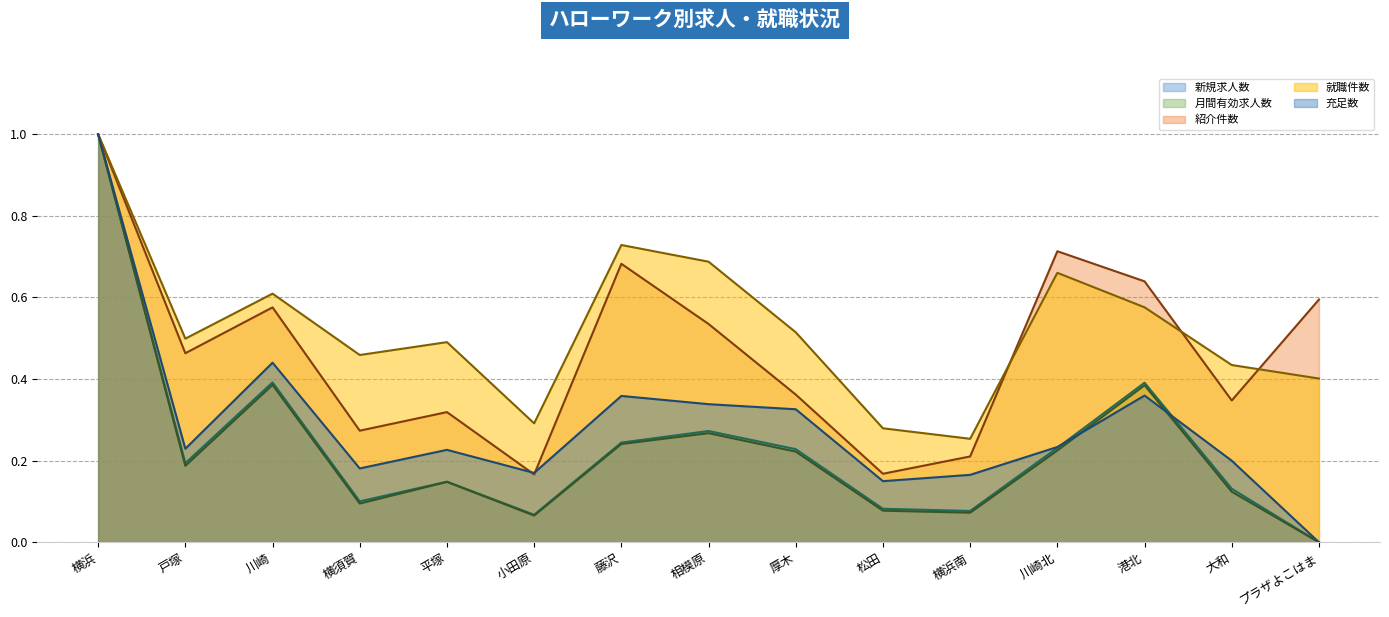

At which label does 月間有効求人数 reach its minimum?

プラザよこはま